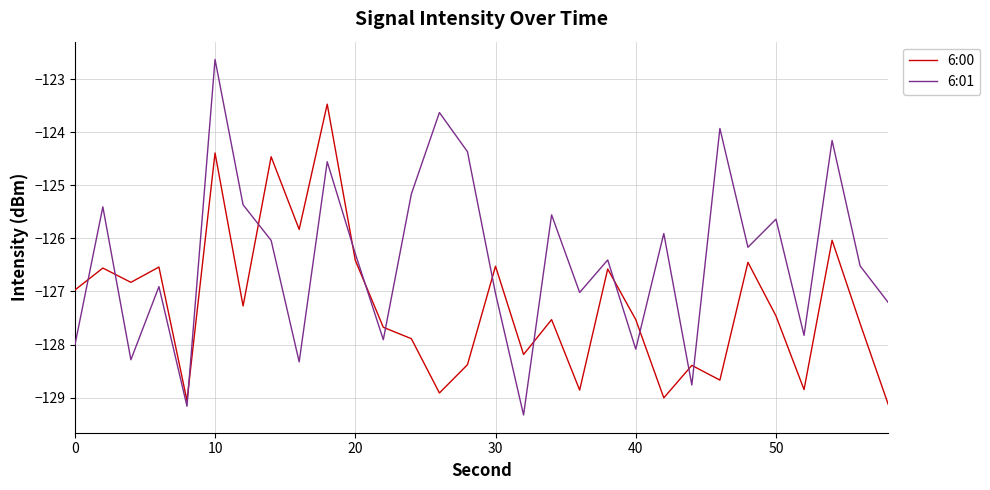

Rank the series by their maximum value, from lowest to highest.

6:00, 6:01